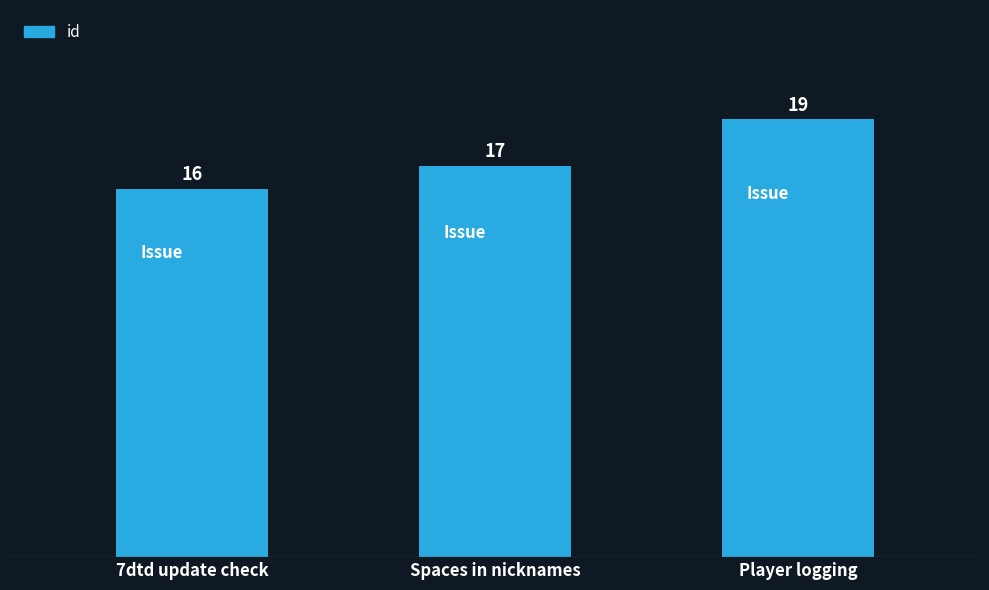

Rank the categories by value from lowest to highest.

7dtd update check, Spaces in nicknames, Player logging